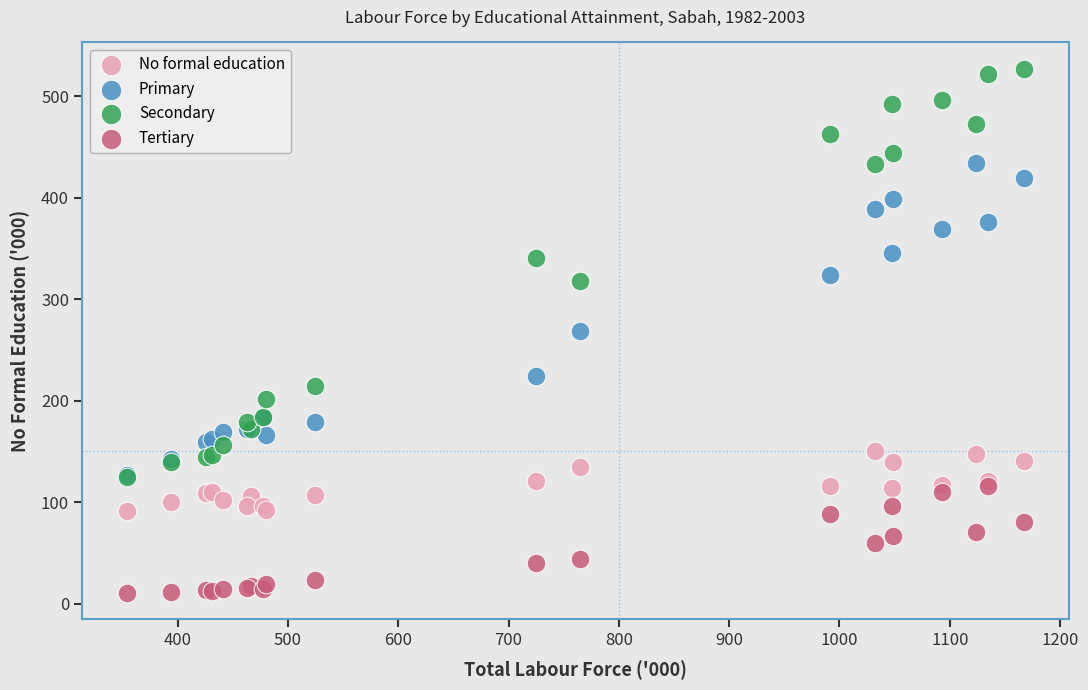

Which series contains the lowest Y value?

Tertiary